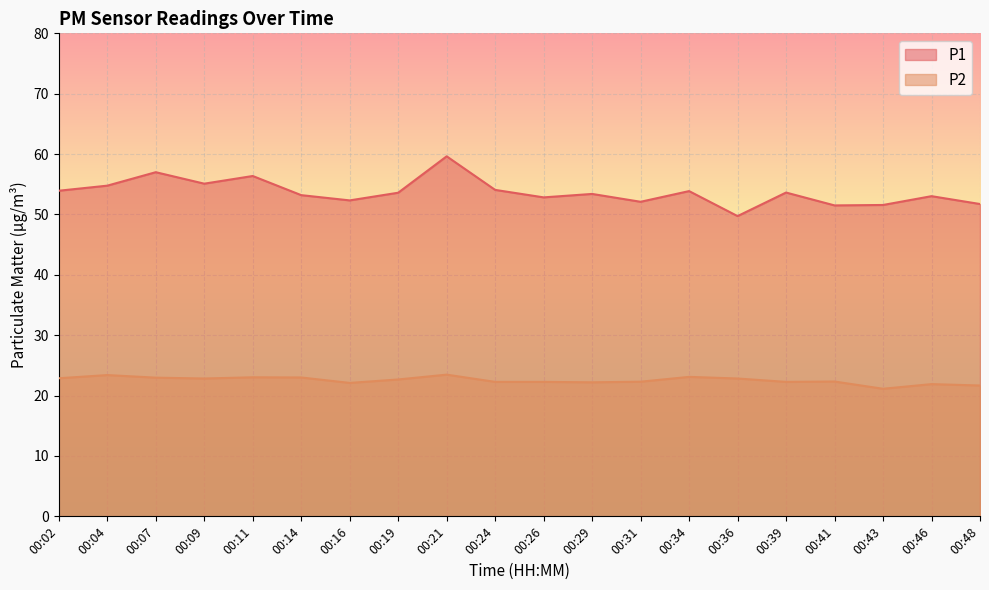

Does the chart display data point markers on the line(s)?

No